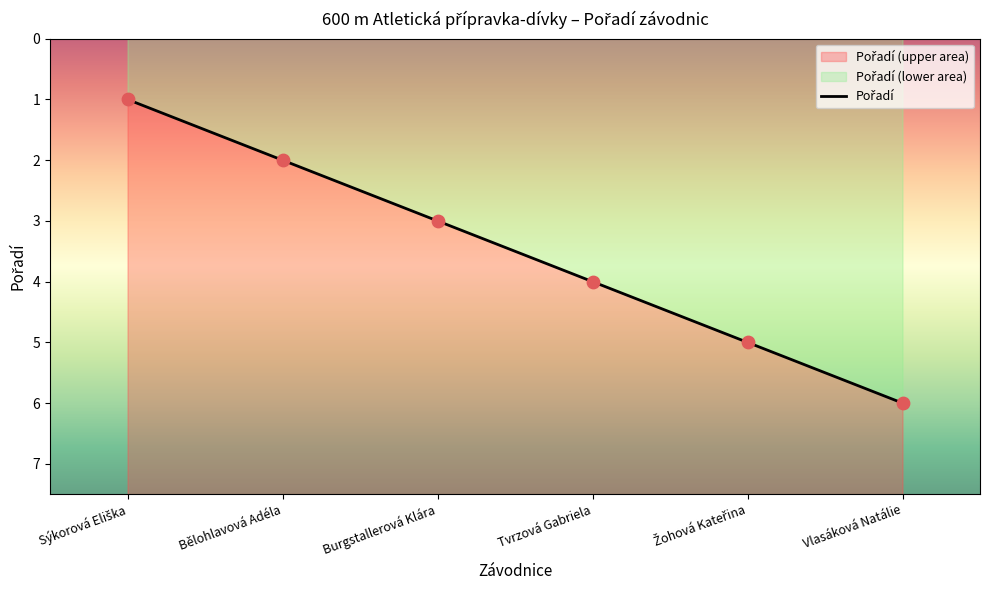

Between Bělohlavová Adéla and Žohová Kateřina, which is larger?

Žohová Kateřina